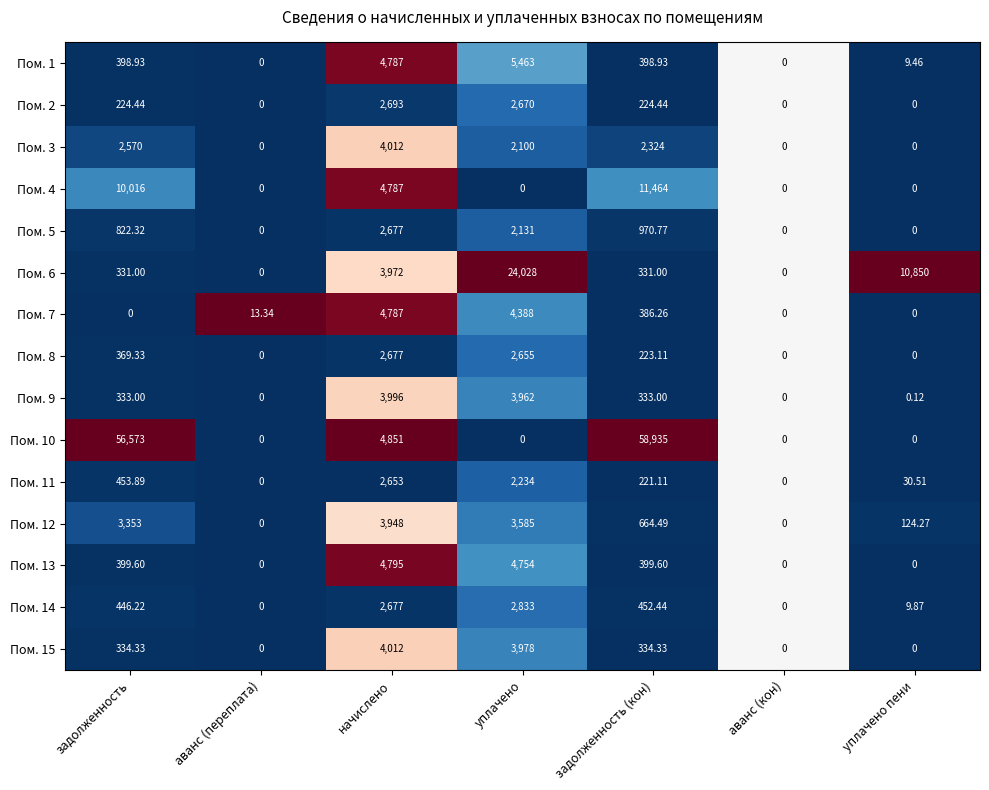

Which category has the highest value in the Пом. 2 series?

начислено